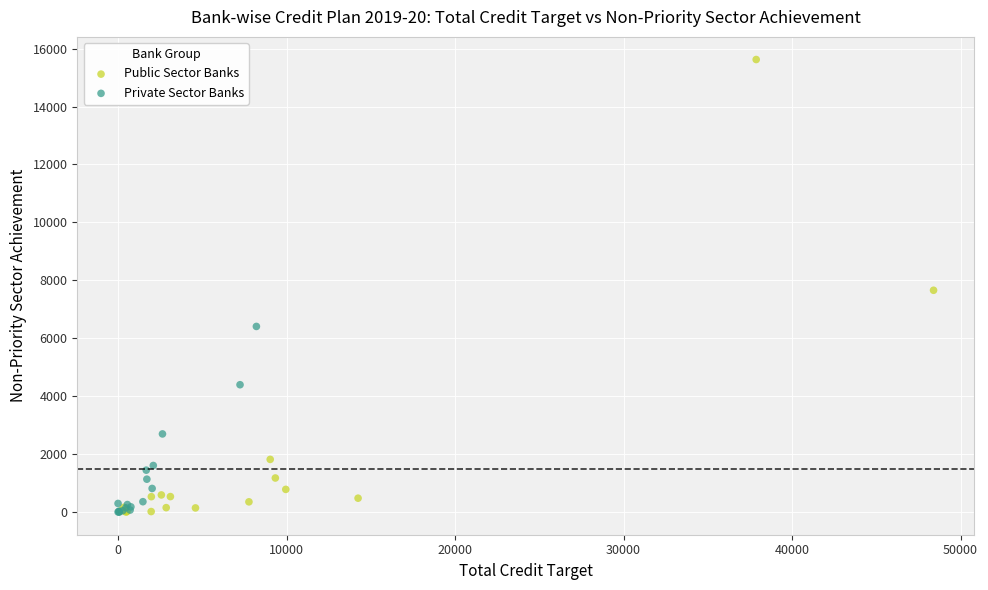

Which series reaches the maximum Y coordinate?

Public Sector Banks